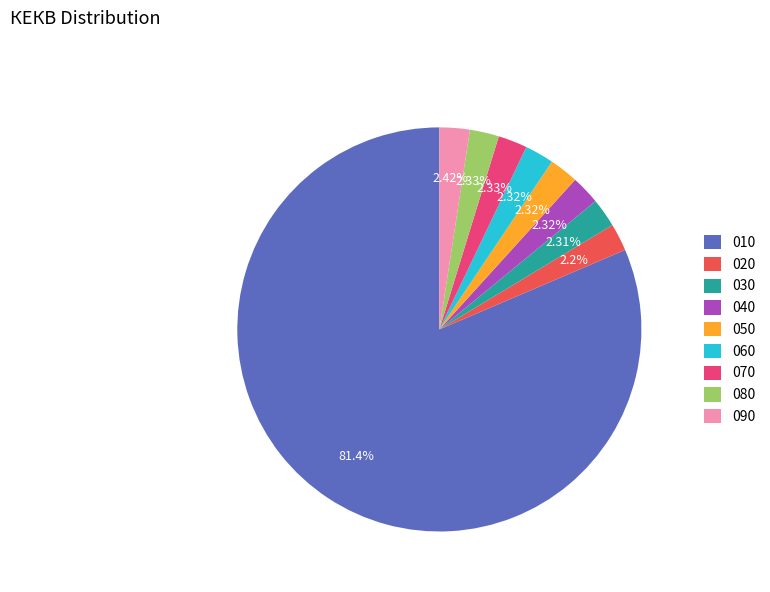

Which category has the biggest portion of the pie?

010